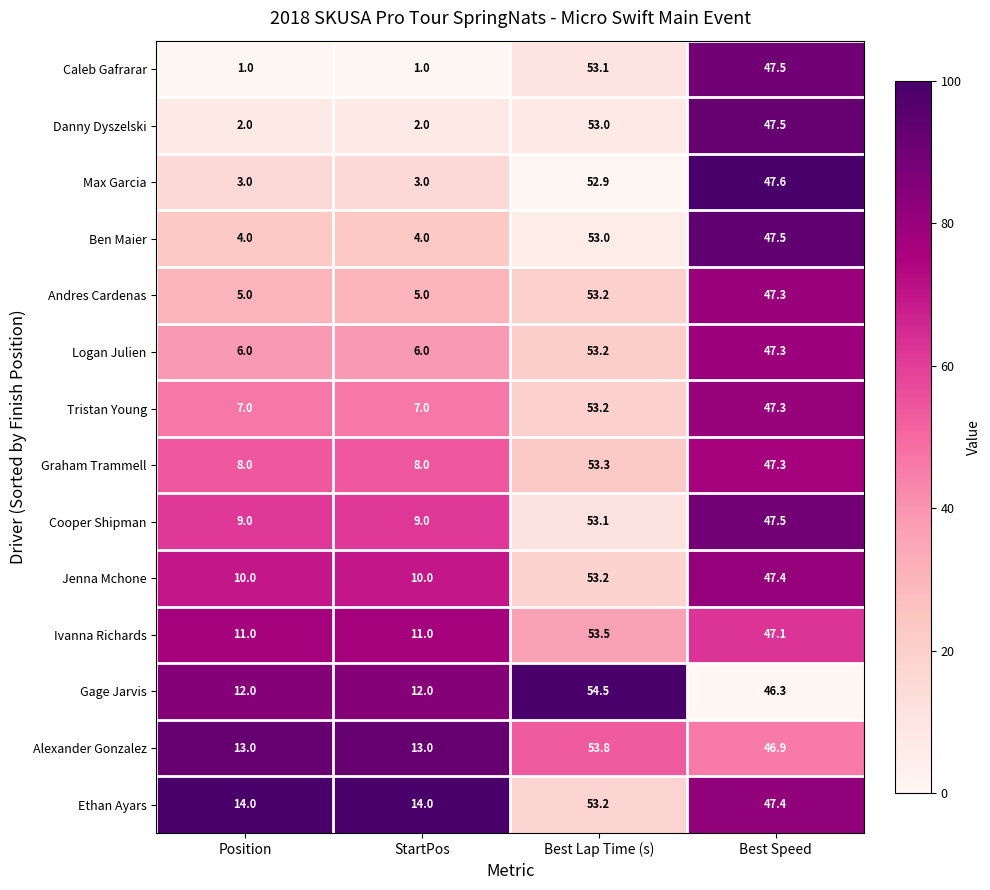

What is the maximum value shown in the chart?

54.5